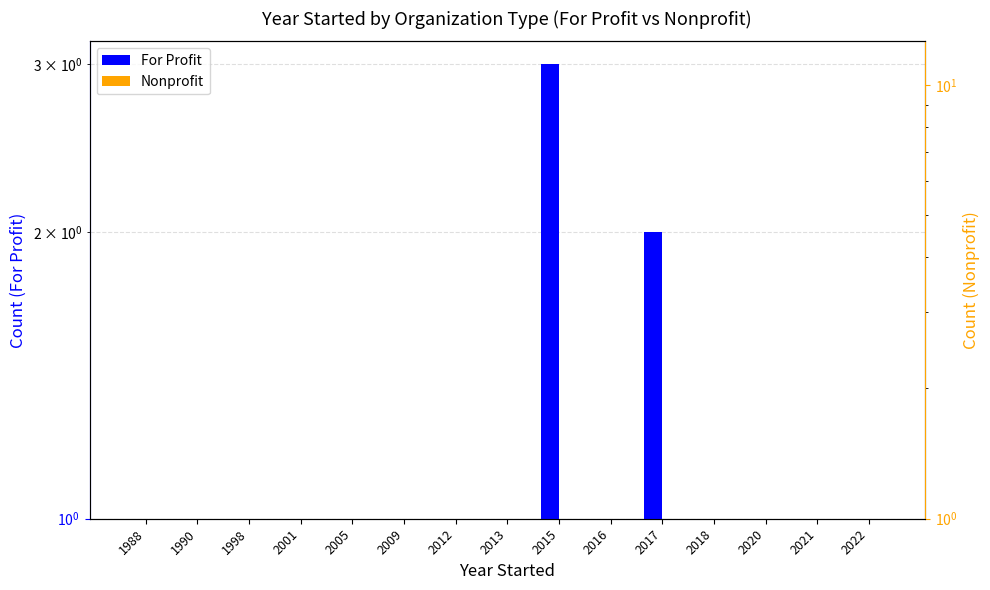

Reading right to left, list all the values displayed in this chart.

For Profit: 1	1	1	1	2	1	3	1	0	1	1	1	1	0	0
Nonprofit: 0	0	1	0	0	1	0	0	1	0	0	0	0	1	1